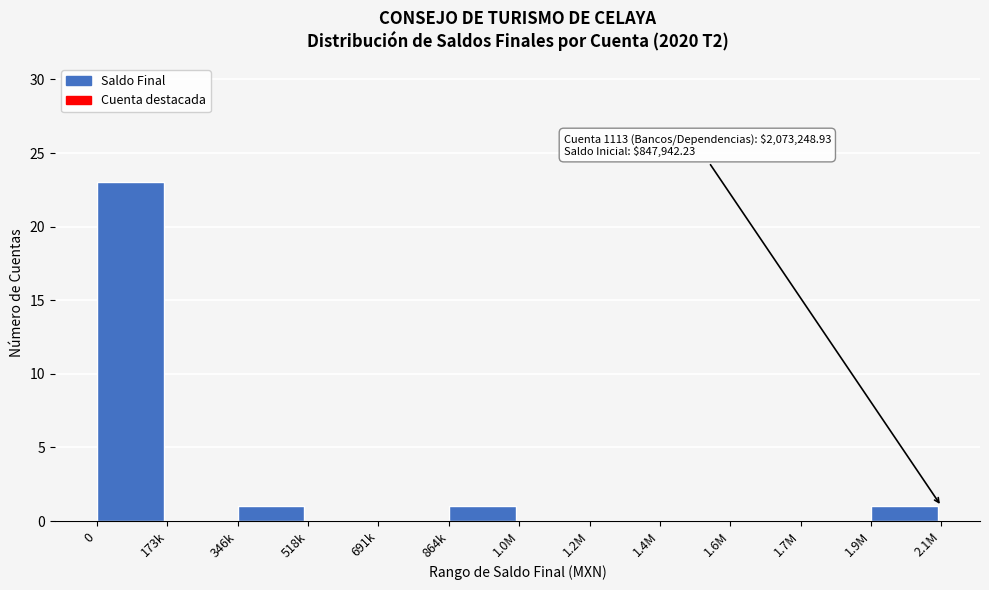

Reading right to left, what are all the values shown in this chart?

1.9M=1	1.7M=0	1.6M=0	1.4M=0	1.2M=0	1.0M=0	864k=1	691k=0	518k=0	346k=1	173k=0	0=23